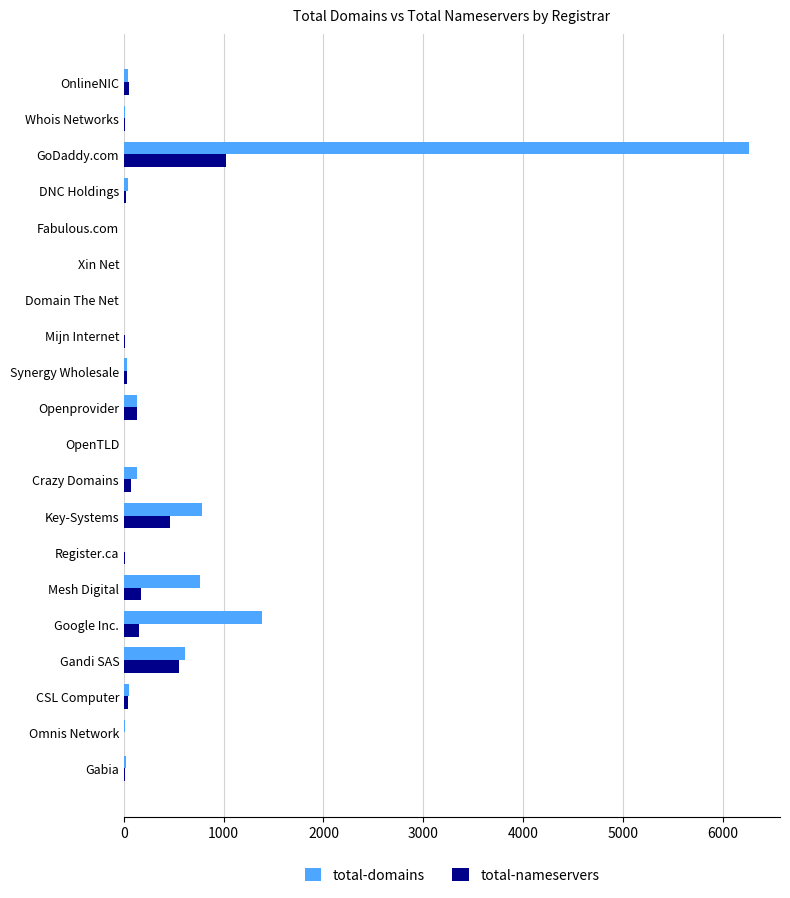

How many series are shown in this chart?

2